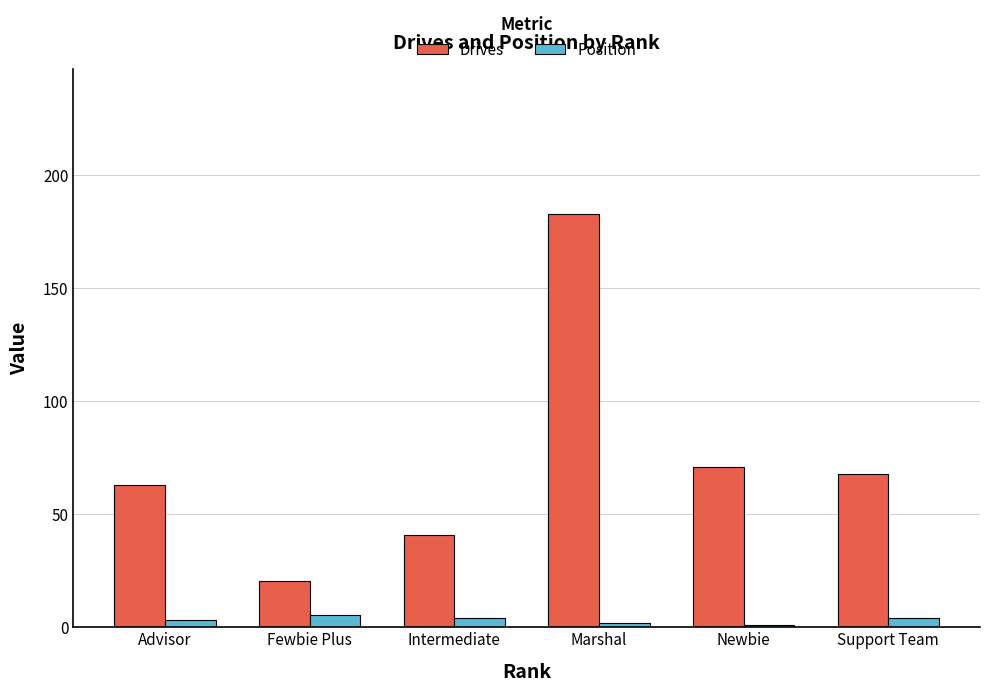

What are all the series names shown in the legend?

Drives, Position